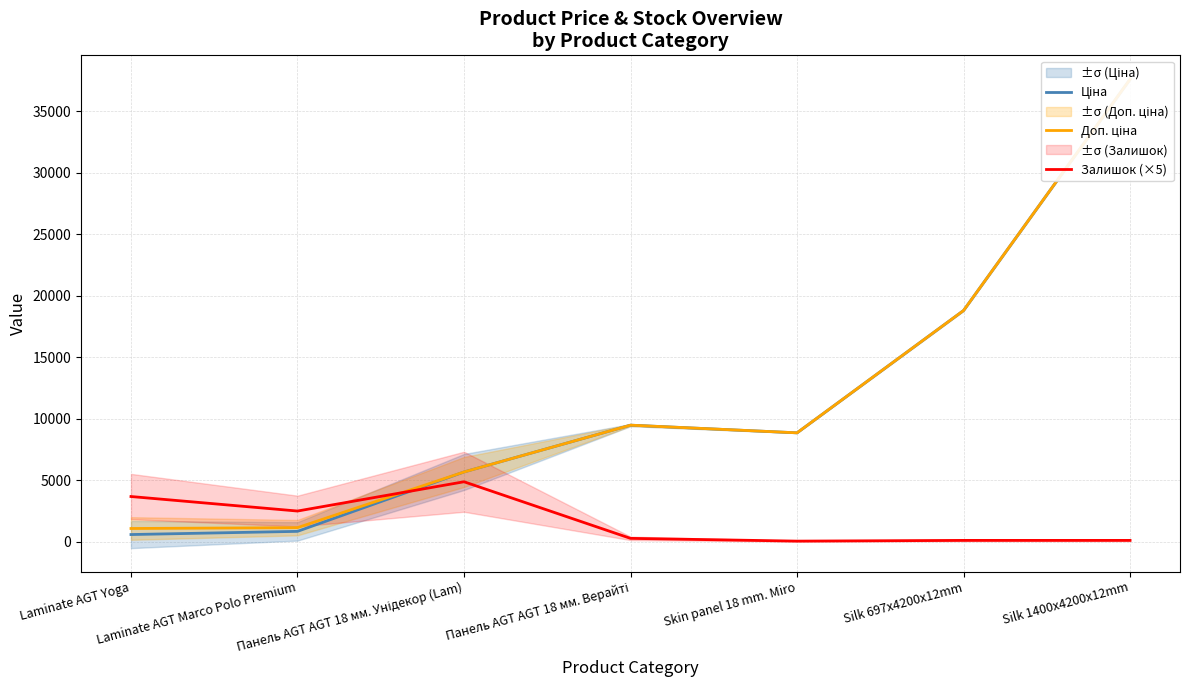

What is the value of the Доп. ціна point at the 6th from the left?

18796.8